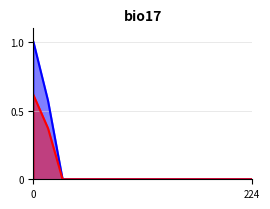

What is the label of the 5th point from the left?

4